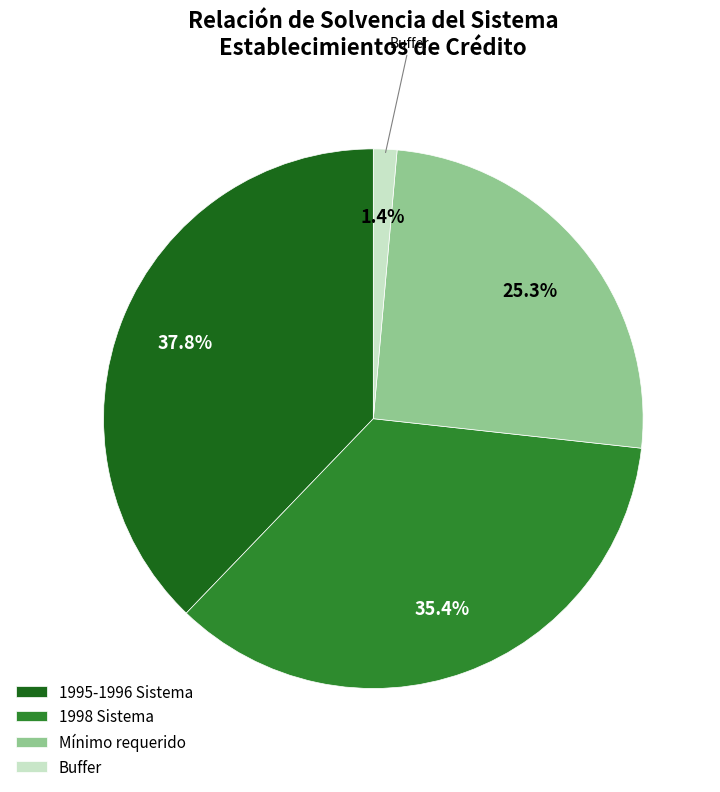

Rank the categories by value from lowest to highest.

Buffer, Mínimo requerido, 1998 Sistema, 1995-1996 Sistema